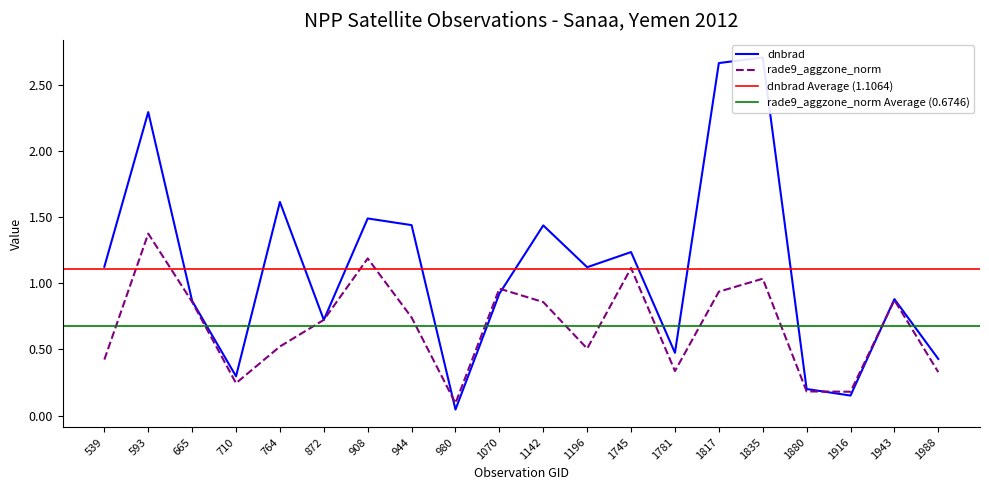

Where is rade9_aggzone_norm nearest to the value 0?

980